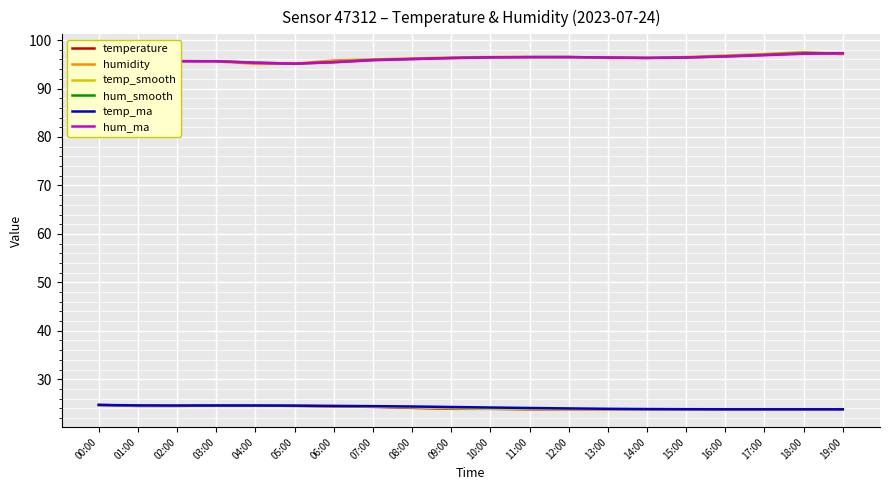

True or false: hum_ma and temp_ma cross at least once.

False